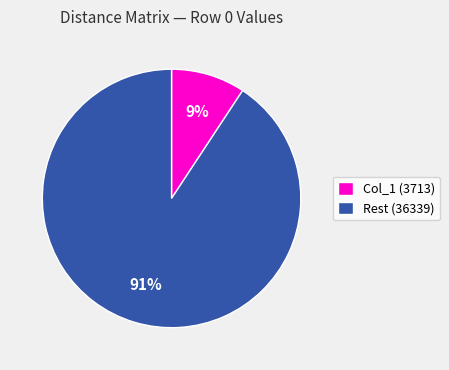

What percentage is the Rest (36339) slice, to the nearest percent?

91%